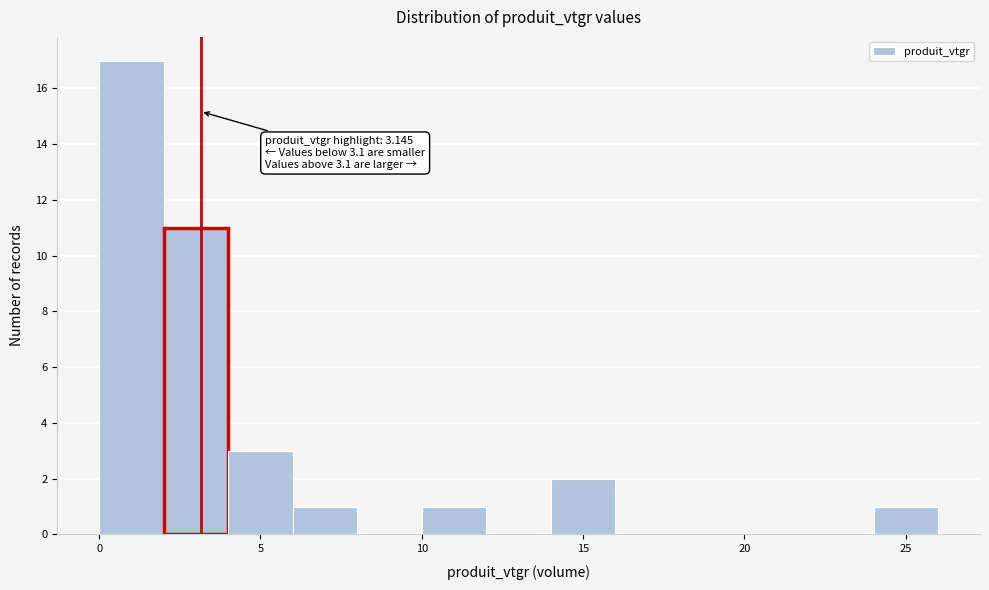

Over which range of the x-axis is the bar tallest?

0 to 2